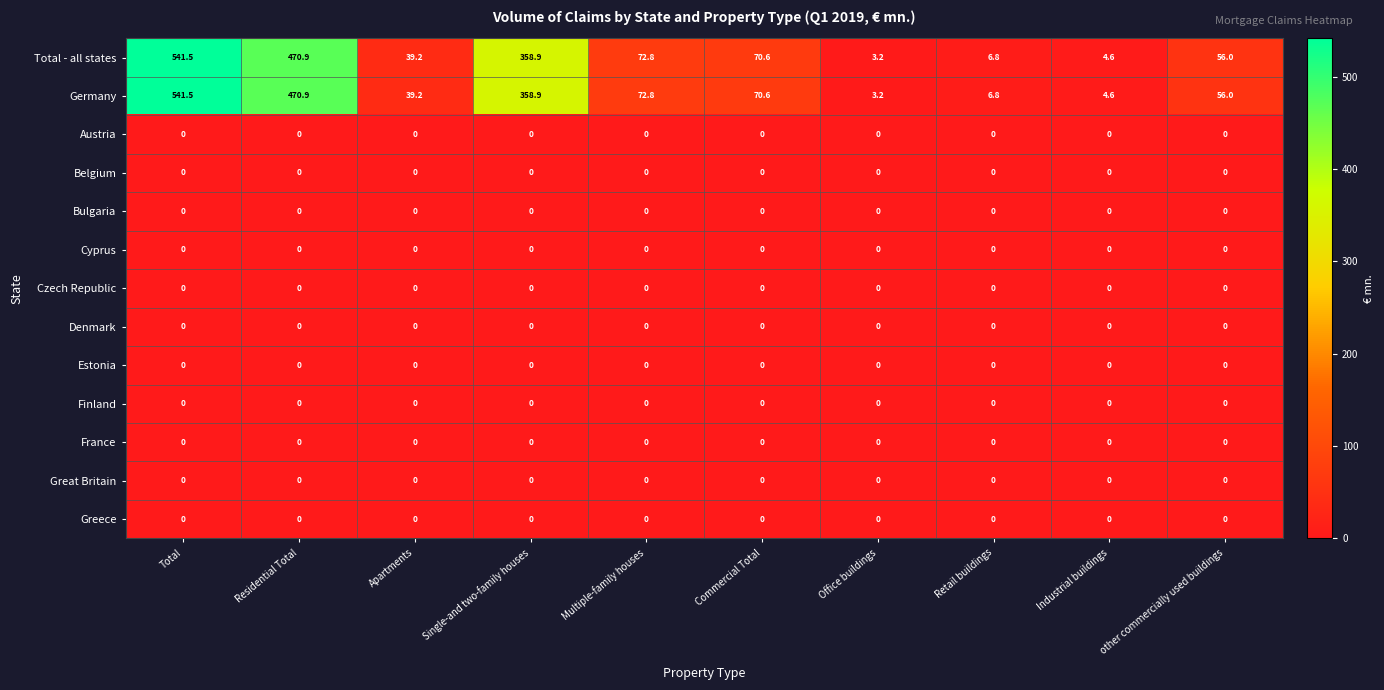

What is the spread (max minus min) of values at Single-and two-family houses?

358.9